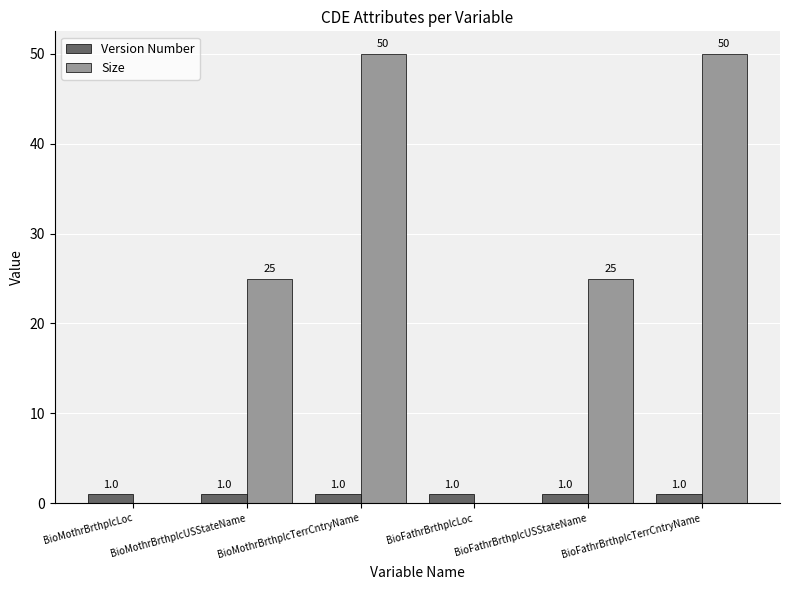

Reading right to left, extract all data points from this chart.

Version Number: BioFathrBrthplcTerrCntryName=1	BioFathrBrthplcUSStateName=1	BioFathrBrthplcLoc=1	BioMothrBrthplcTerrCntryName=1	BioMothrBrthplcUSStateName=1	BioMothrBrthplcLoc=1
Size: BioFathrBrthplcTerrCntryName=50	BioFathrBrthplcUSStateName=25	BioFathrBrthplcLoc=0	BioMothrBrthplcTerrCntryName=50	BioMothrBrthplcUSStateName=25	BioMothrBrthplcLoc=0